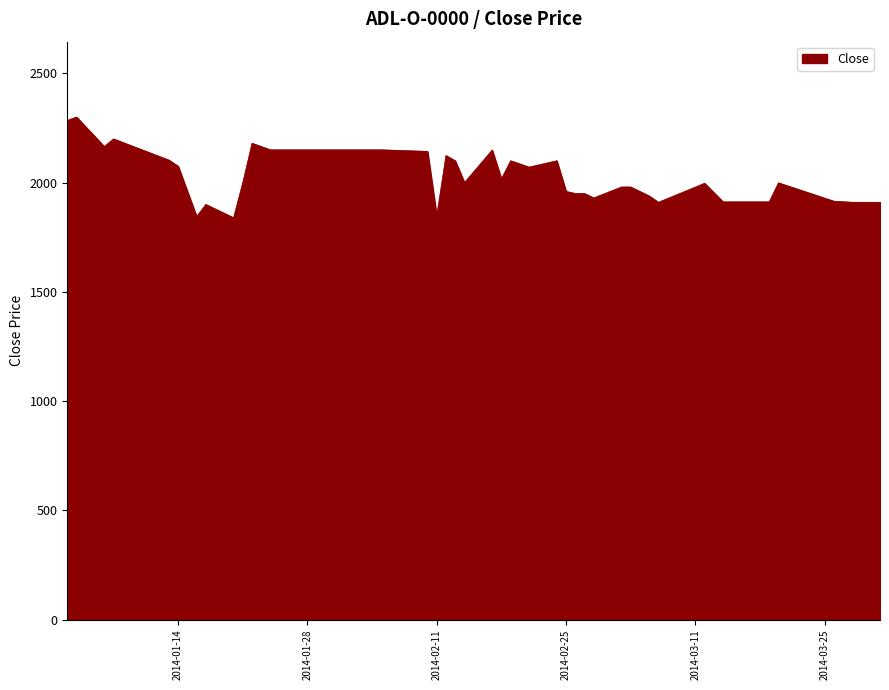

What is the difference between the maximum and minimum values?

461